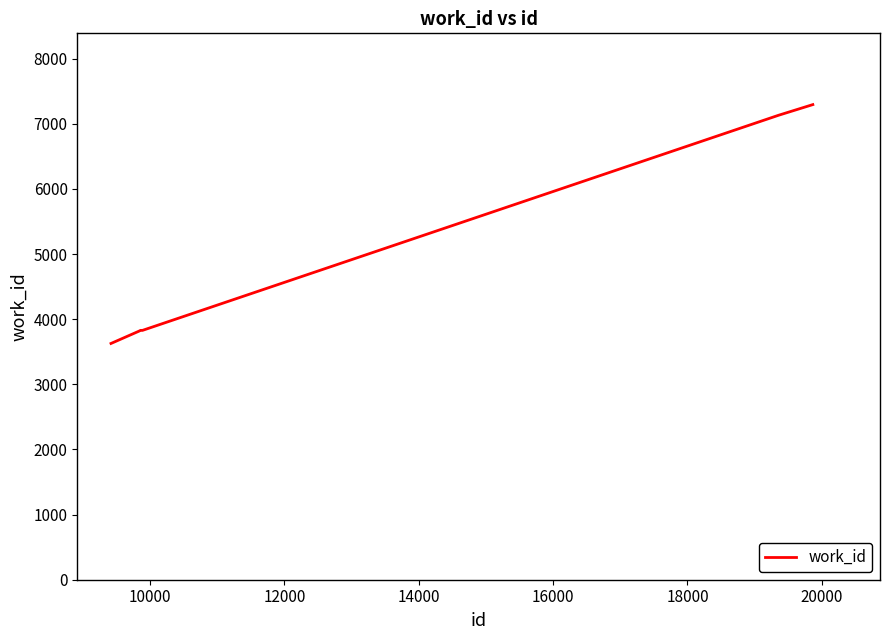

Count the number of data series in this chart.

1